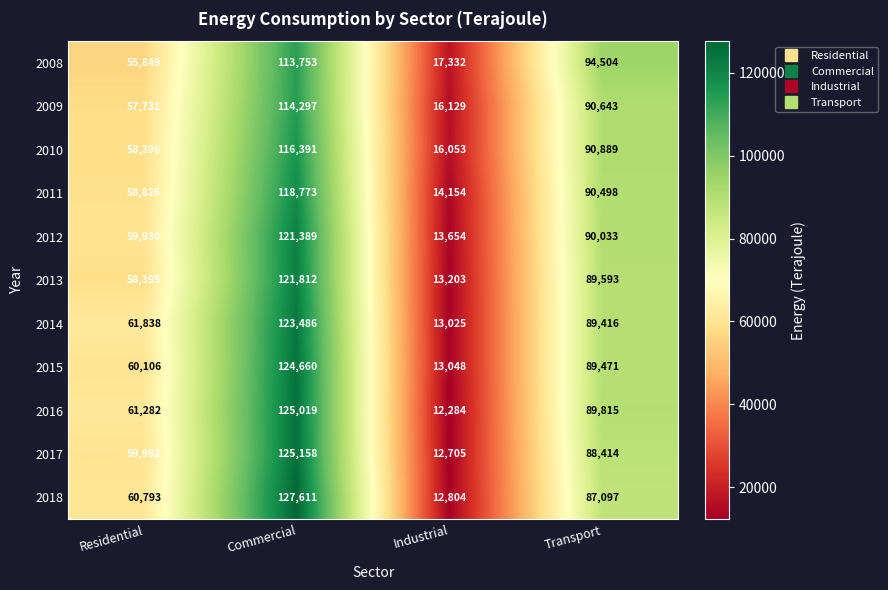

How many distinct data groups are displayed?

11